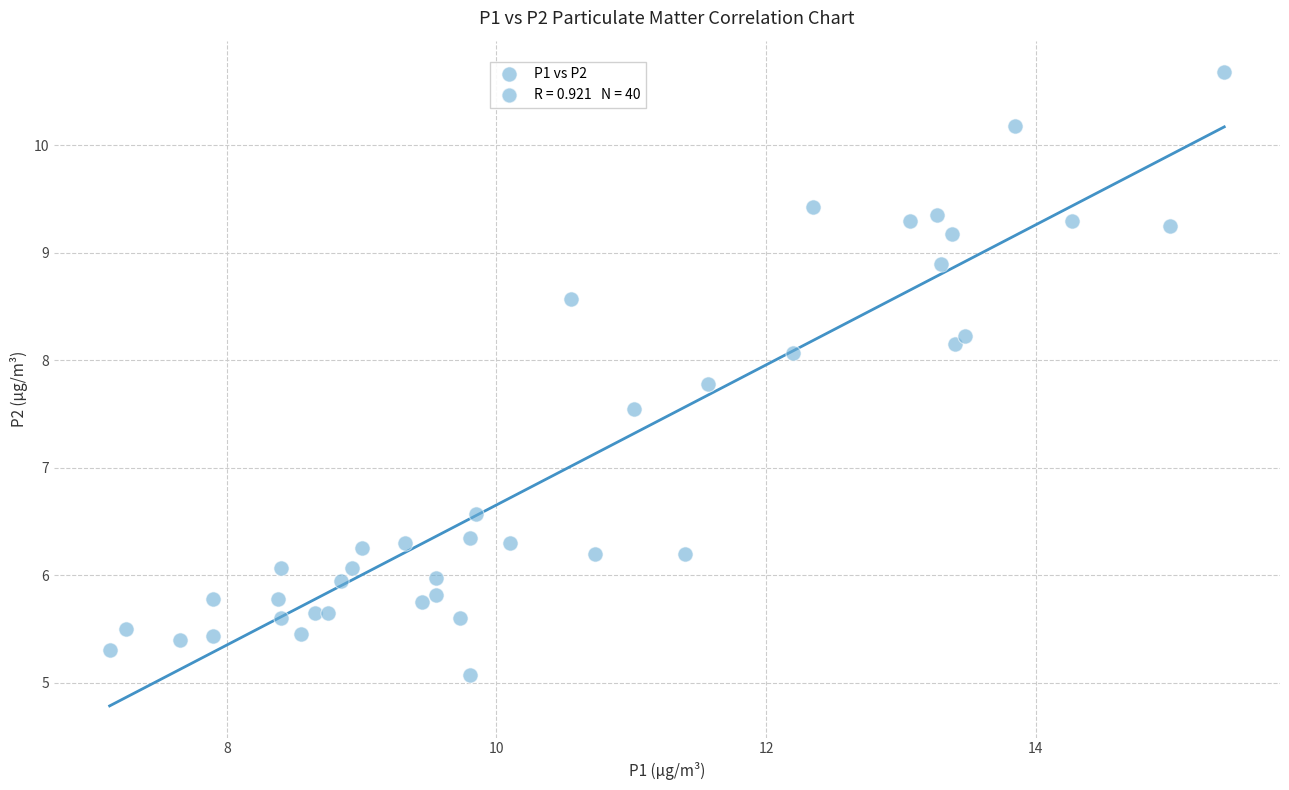

What Y value in the scatter plot is closest to 7?

6.6